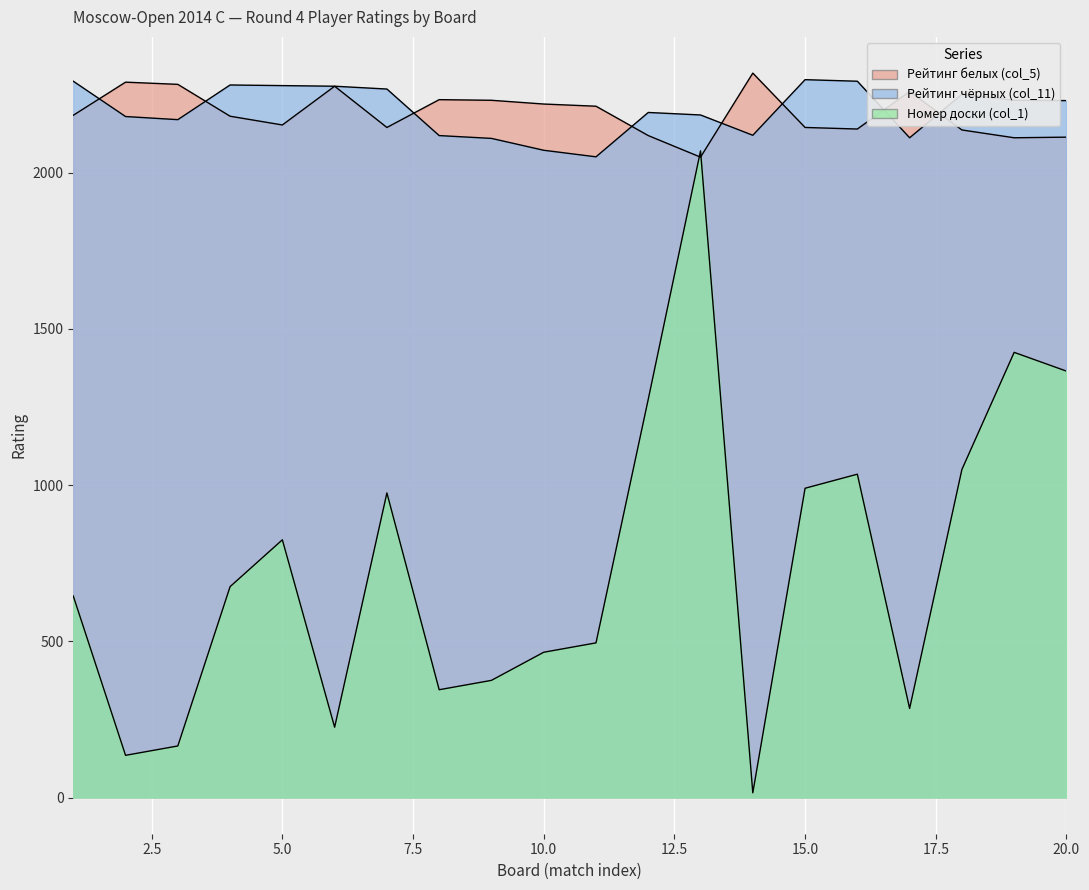

At which category is the sum across all series the highest?

13